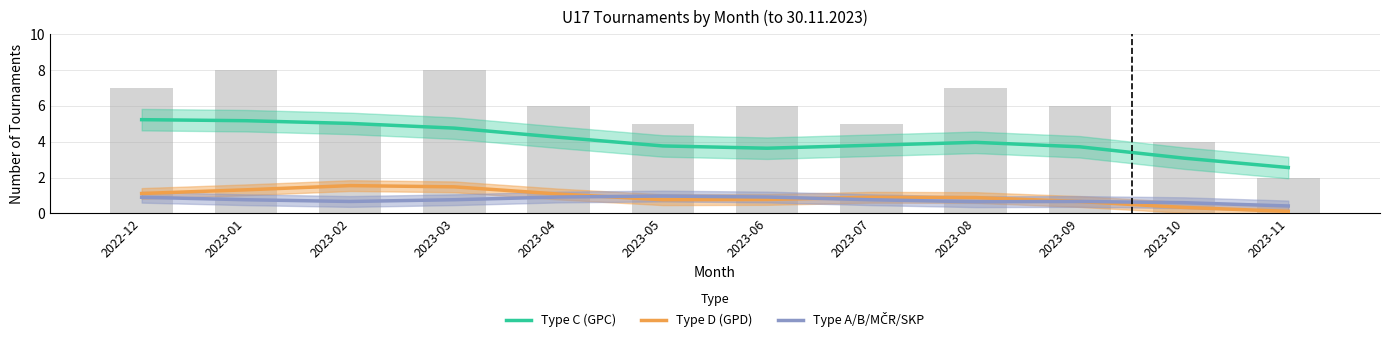

What position from the right is 2022-12?

12